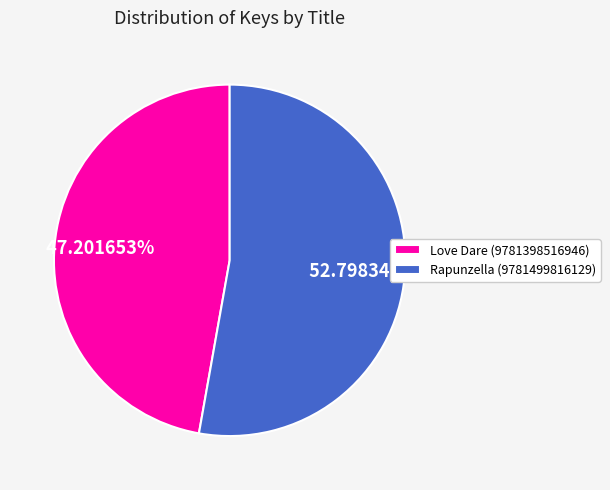

How many segments does this pie chart have?

2